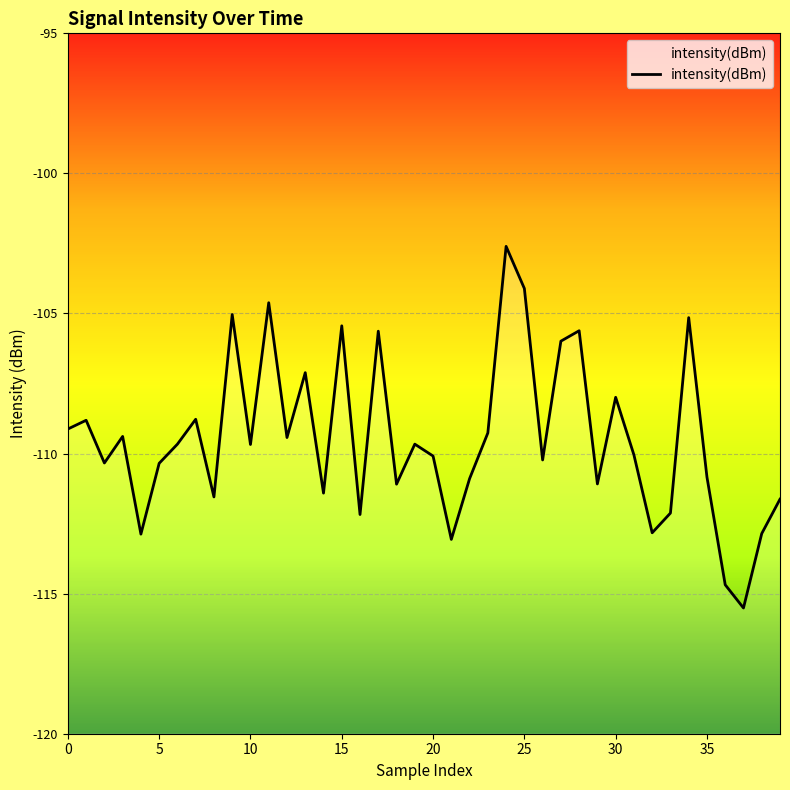

True or false: there are more than 1 points higher than both neighbors.

True